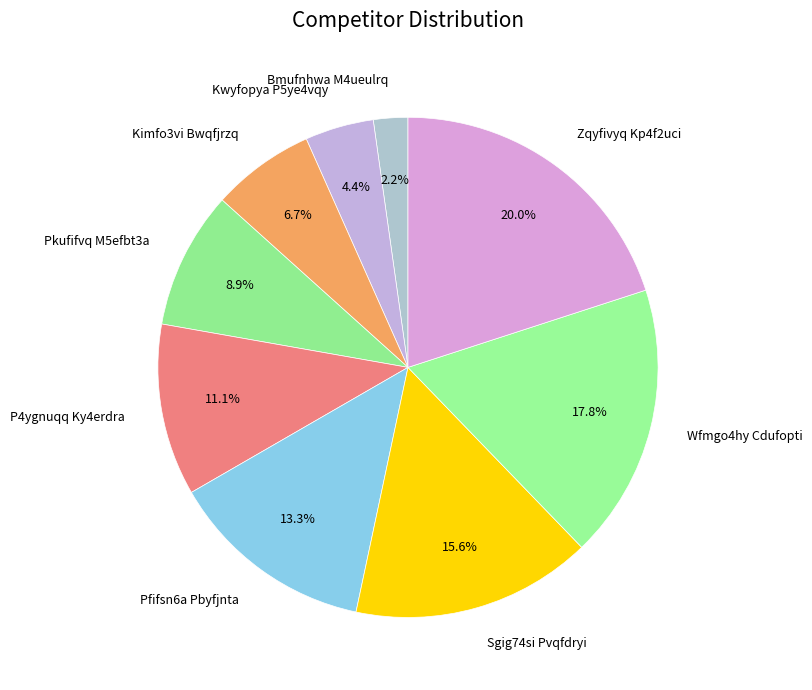

To the nearest percent, what is the difference between the Kwyfopya P5ye4vqy and Bmufnhwa M4ueulrq slice percentages?

2%